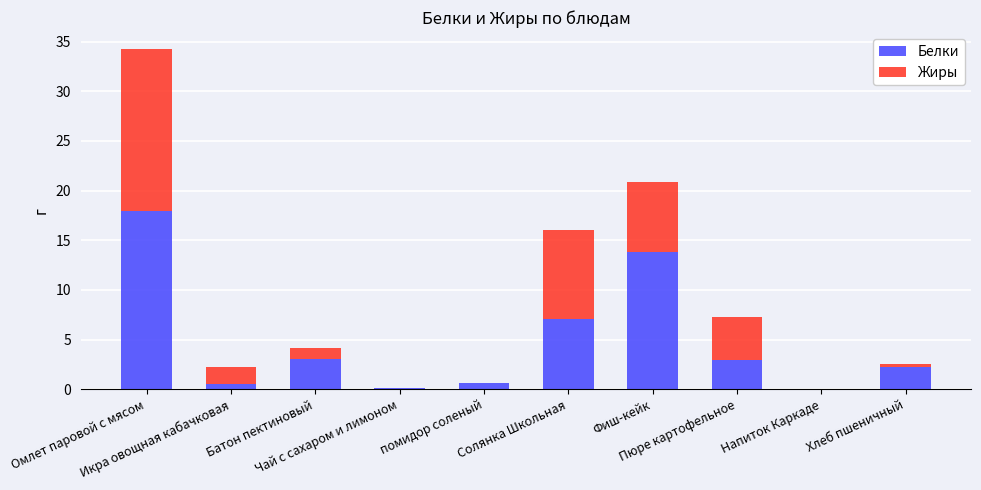

What is the highest value of the Белки series?

17.9